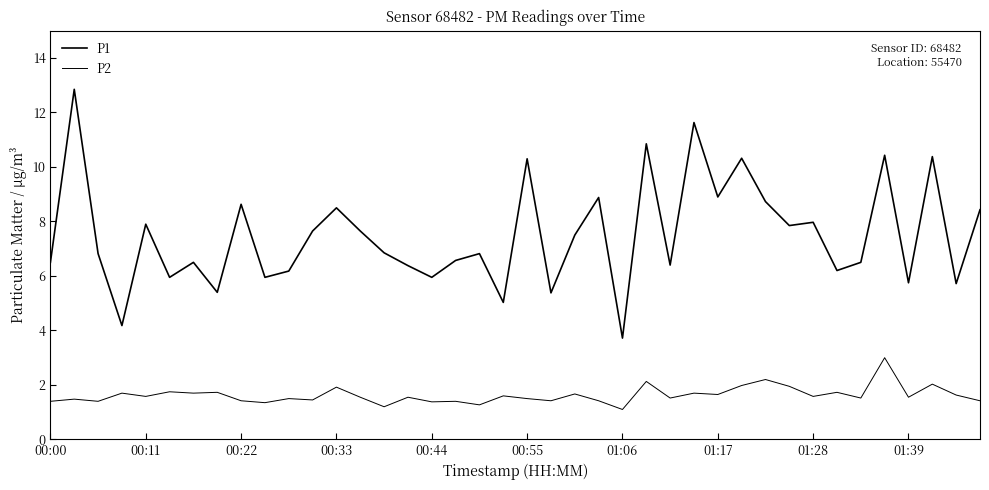

Reading left to right, extract all data points from this chart.

P1: 6.5	12.8	6.8	4.2	7.9	6.0	6.5	5.4	8.6	6.0	6.2	7.7	8.5	7.7	6.8	6.4	6.0	6.6	6.8	5.0	10.3	5.4	7.5	8.9	3.7	10.8	6.4	11.6	8.9	10.3	8.7	7.8	8.0	6.2	6.5	10.4	5.8	10.4	5.7	8.4
P2: 1.4	1.5	1.4	1.7	1.6	1.8	1.7	1.7	1.4	1.4	1.5	1.4	1.9	1.6	1.2	1.6	1.4	1.4	1.3	1.6	1.5	1.4	1.7	1.4	1.1	2.1	1.5	1.7	1.6	2.0	2.2	1.9	1.6	1.7	1.5	3.0	1.6	2.0	1.6	1.4